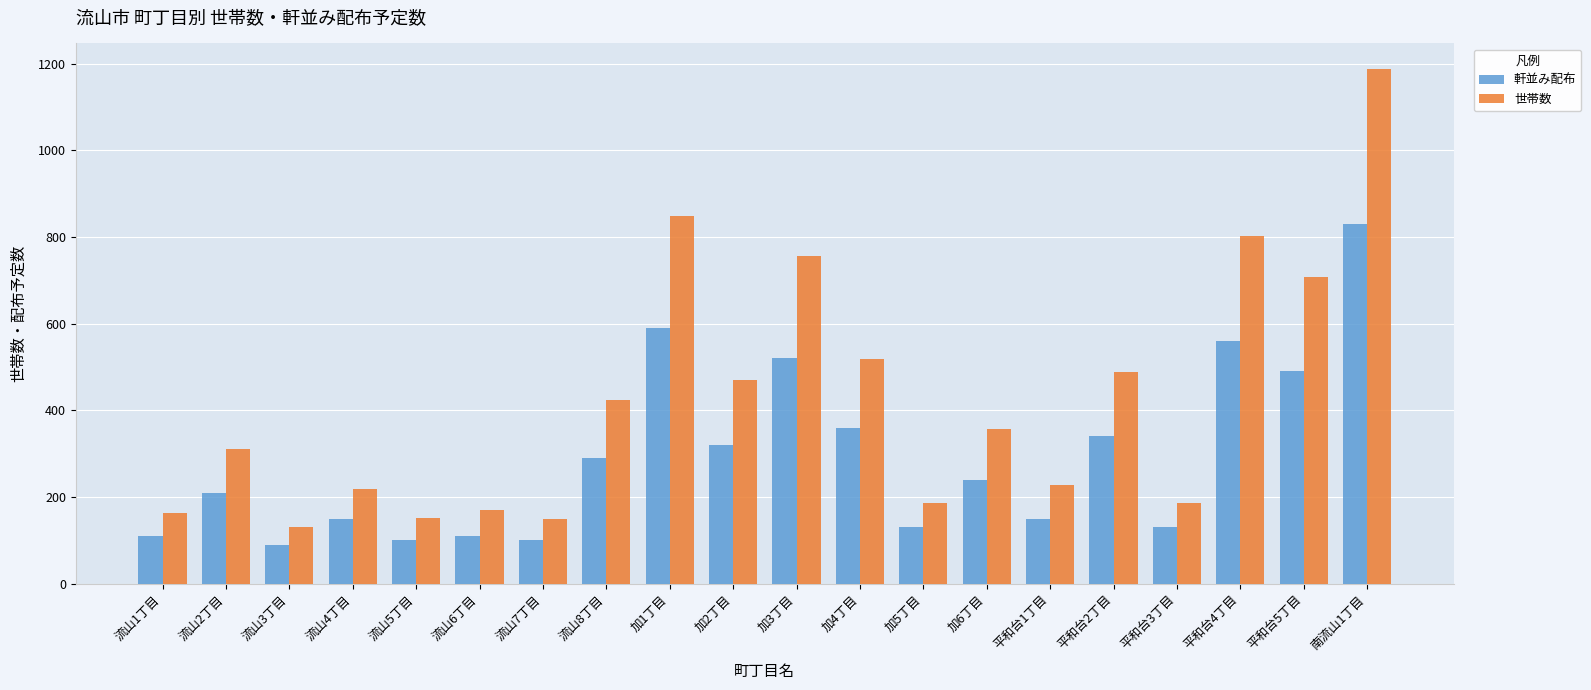

What is the smallest value displayed?

90